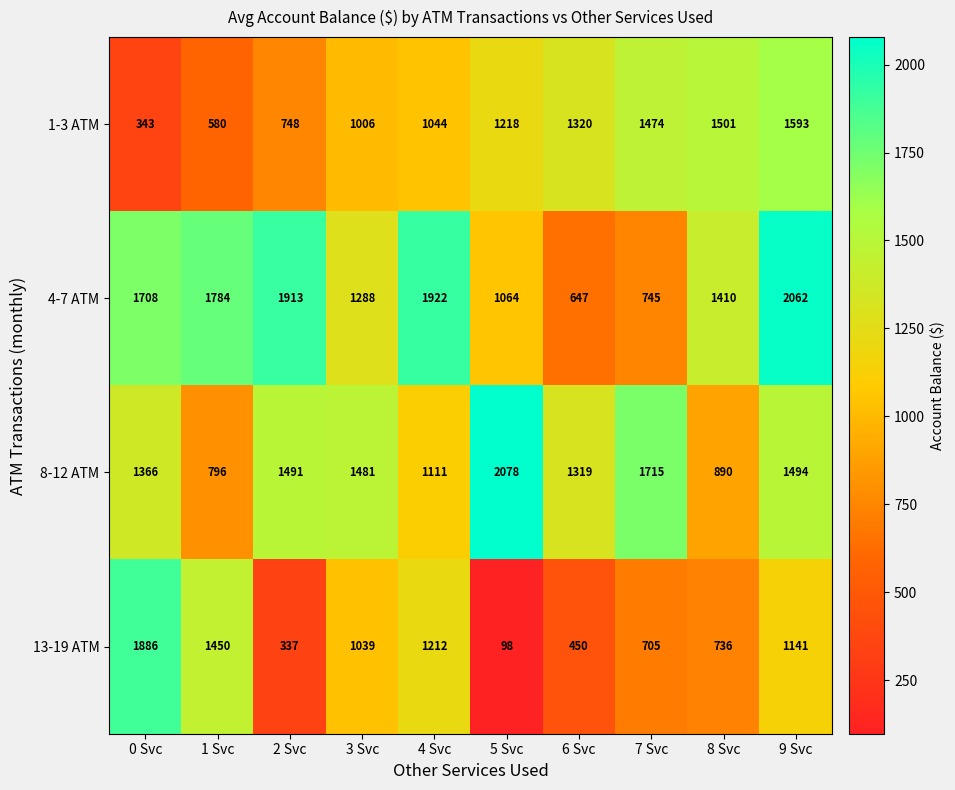

Which category has the lowest value across all series?

5 Svc